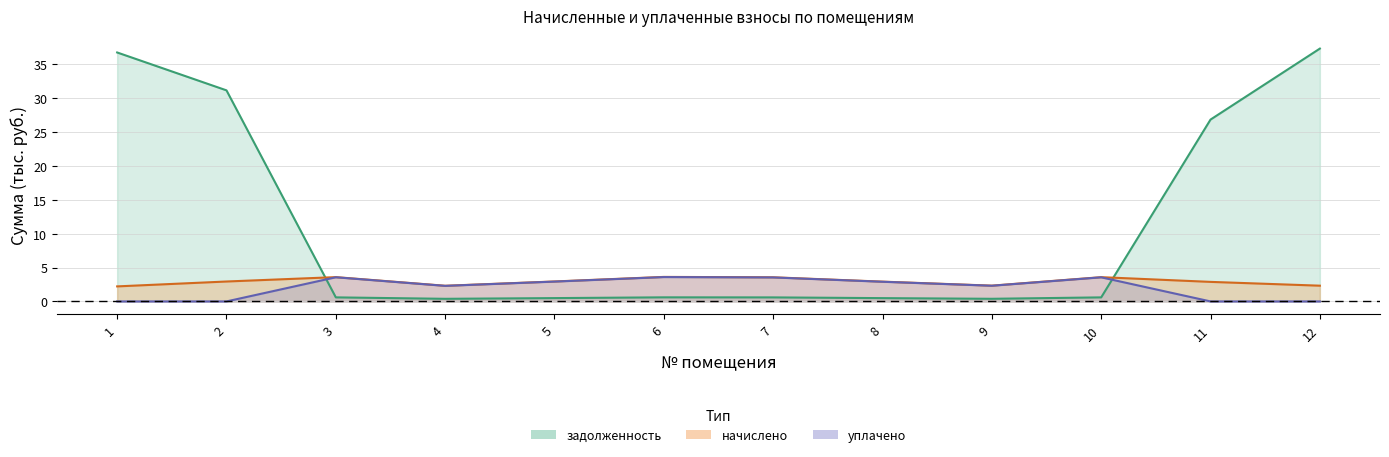

Read the уплачено value at 8.

2.9